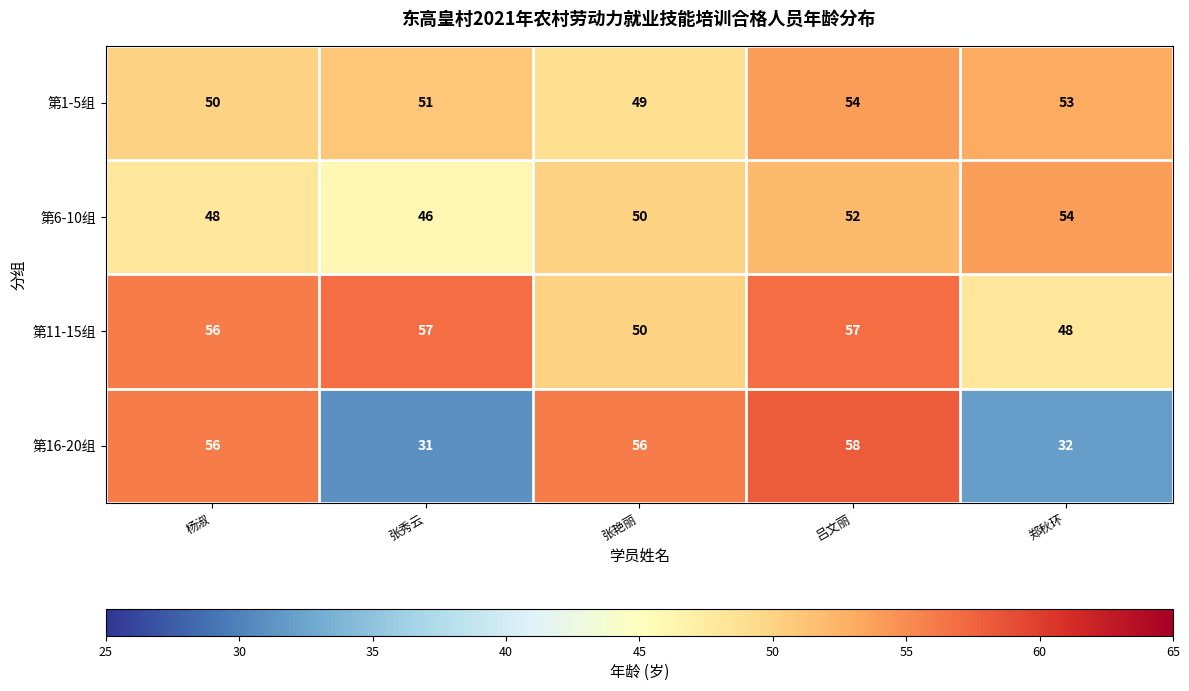

At 郑秋环, list the series in order from largest to smallest.

第6-10组, 第1-5组, 第11-15组, 第16-20组